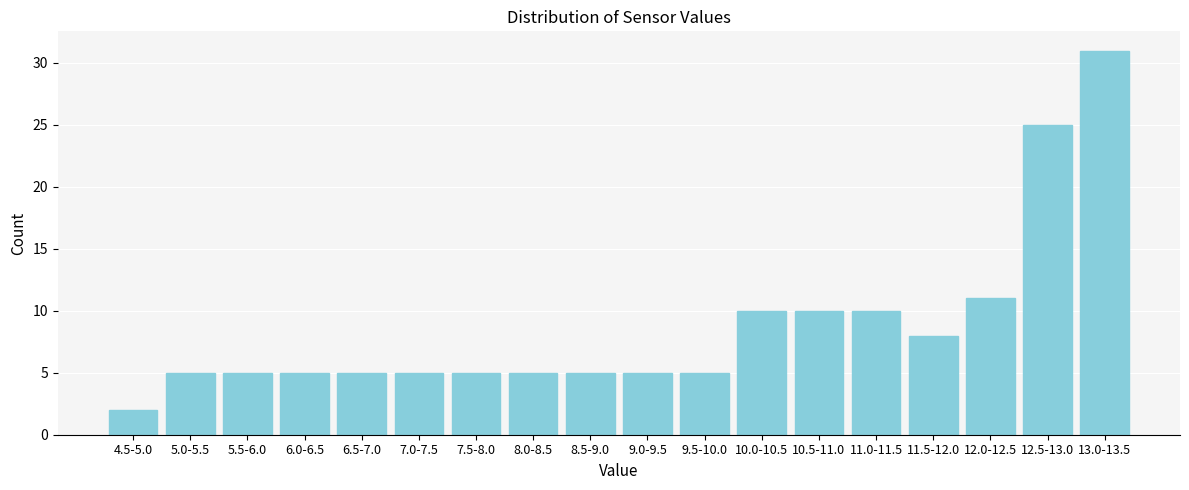

Reading left to right, transcribe all the data shown in this chart.

2	5	5	5	5	5	5	5	5	5	5	10	10	10	8	11	25	31